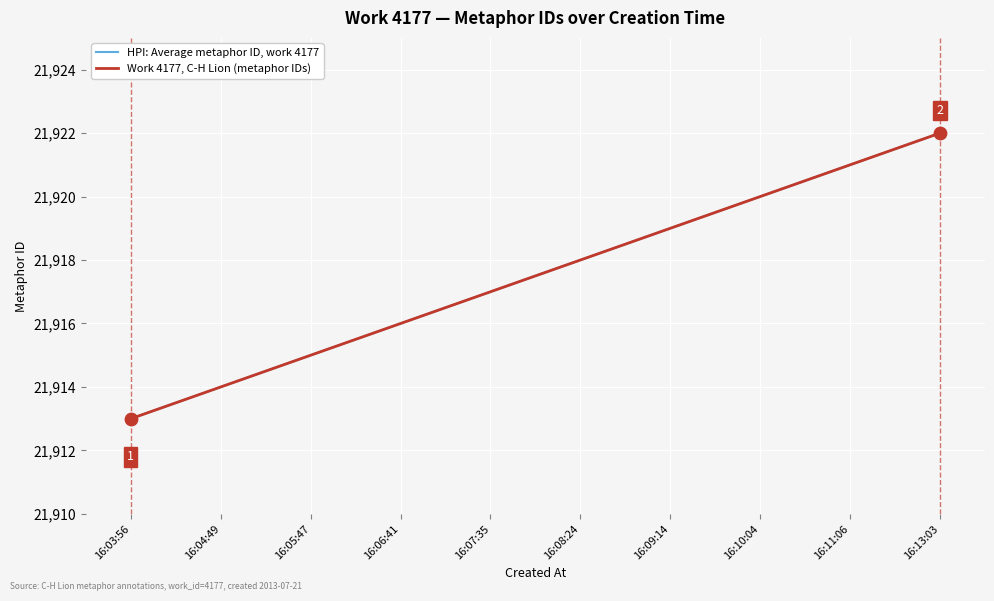

Is this an area chart (filled region under the line)?

No